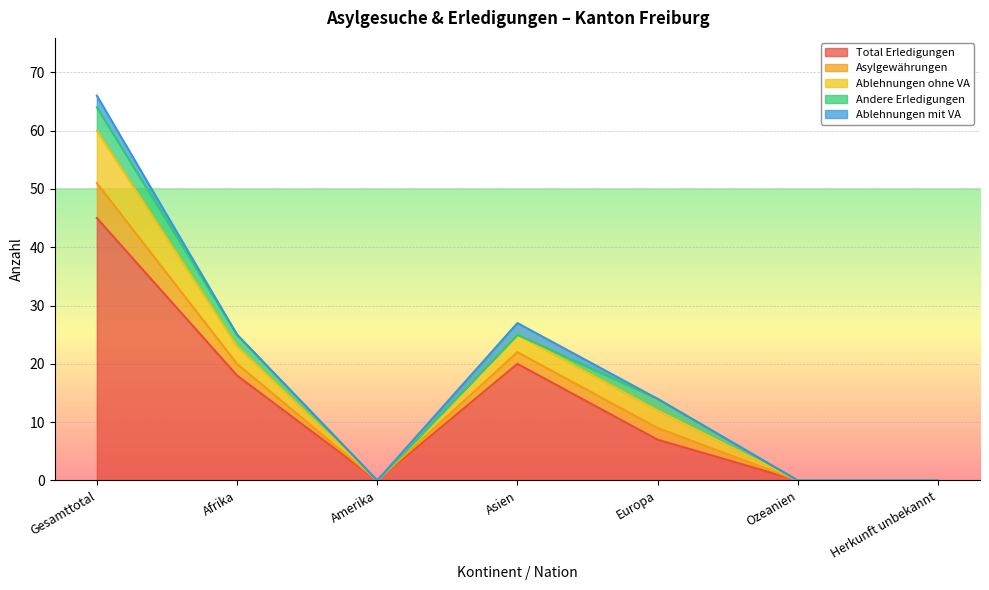

What are all the series names shown in the legend?

Total Erledigungen, Asylgewährungen, Ablehnungen ohne VA, Andere Erledigungen, Ablehnungen mit VA